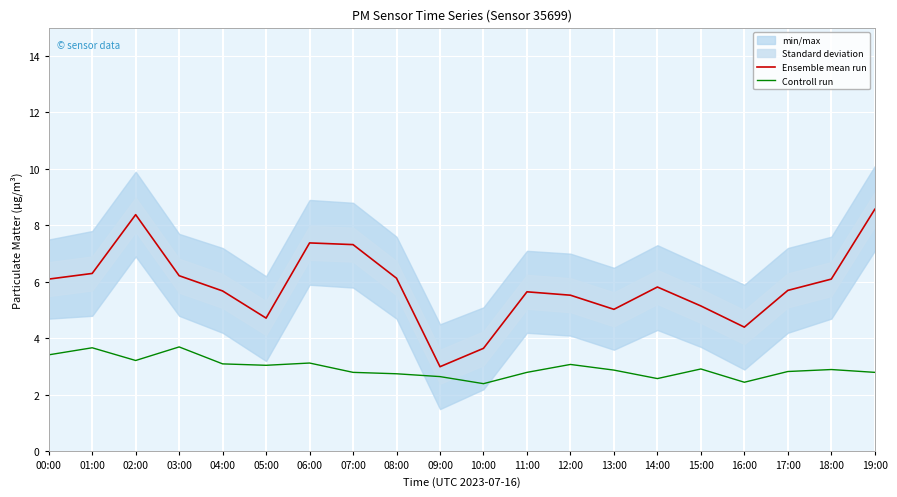

List the series in order of their overall mean, lowest first.

Controll run, Ensemble mean run